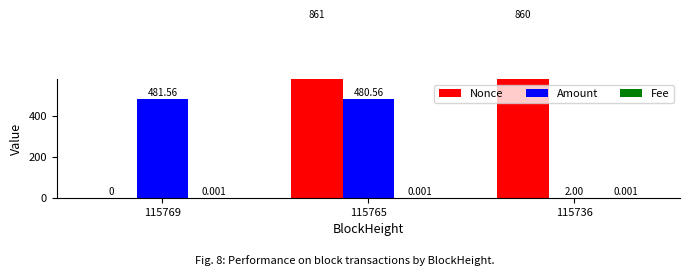

Which has a higher value, 115736 or 115765?

115765